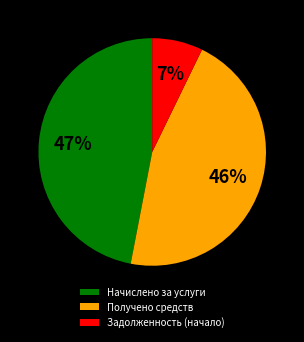

Count the number of slices in the pie.

3